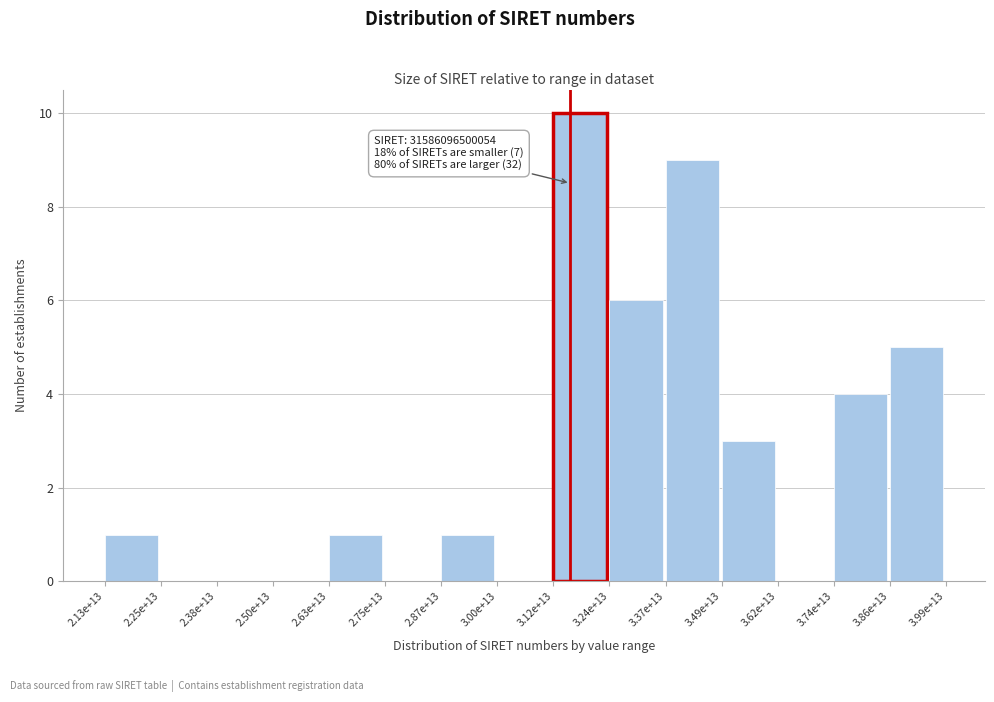

Reading left to right, what are all the values shown in this chart?

2.13e+13=1	2.25e+13=0	2.38e+13=0	2.50e+13=0	2.63e+13=1	2.75e+13=0	2.87e+13=1	3.00e+13=0	3.12e+13=10	3.24e+13=6	3.37e+13=9	3.49e+13=3	3.62e+13=0	3.74e+13=4	3.86e+13=5